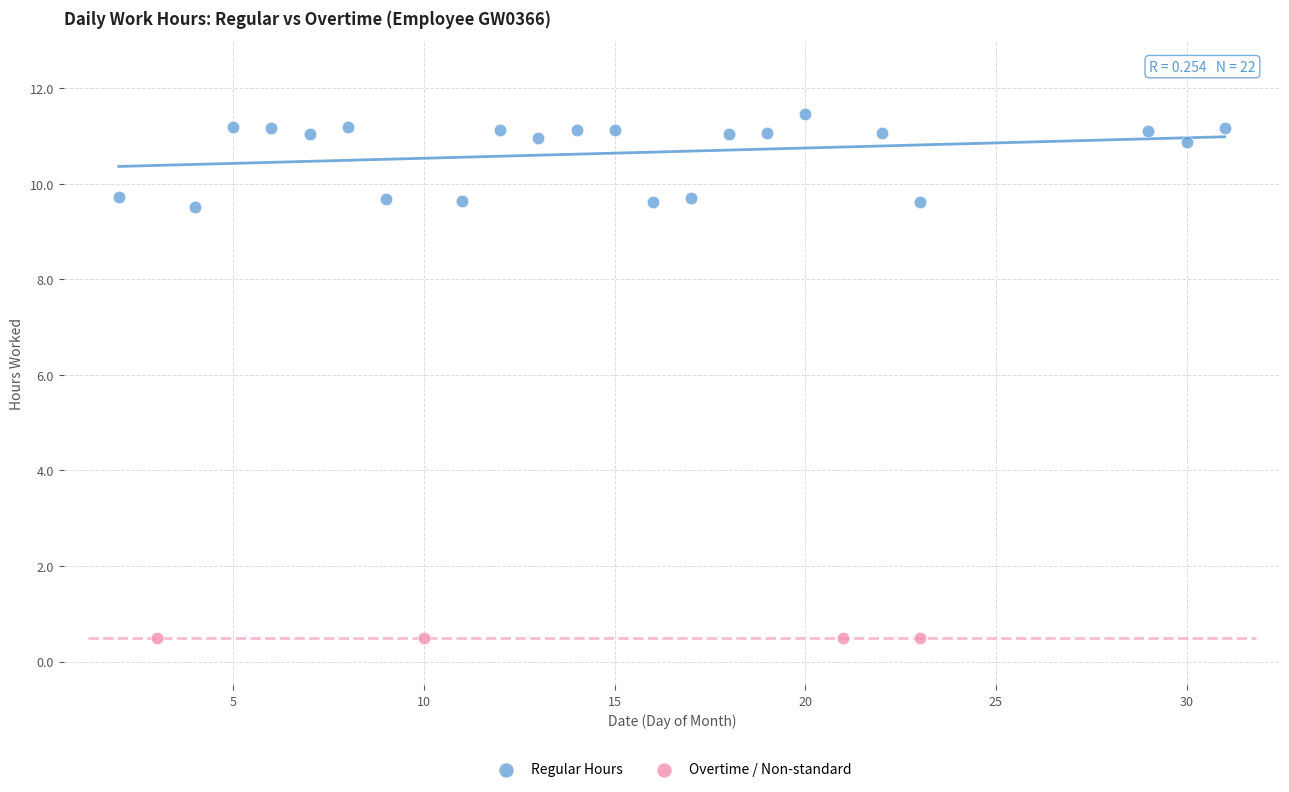

Which series contains the highest Y value?

Regular Hours